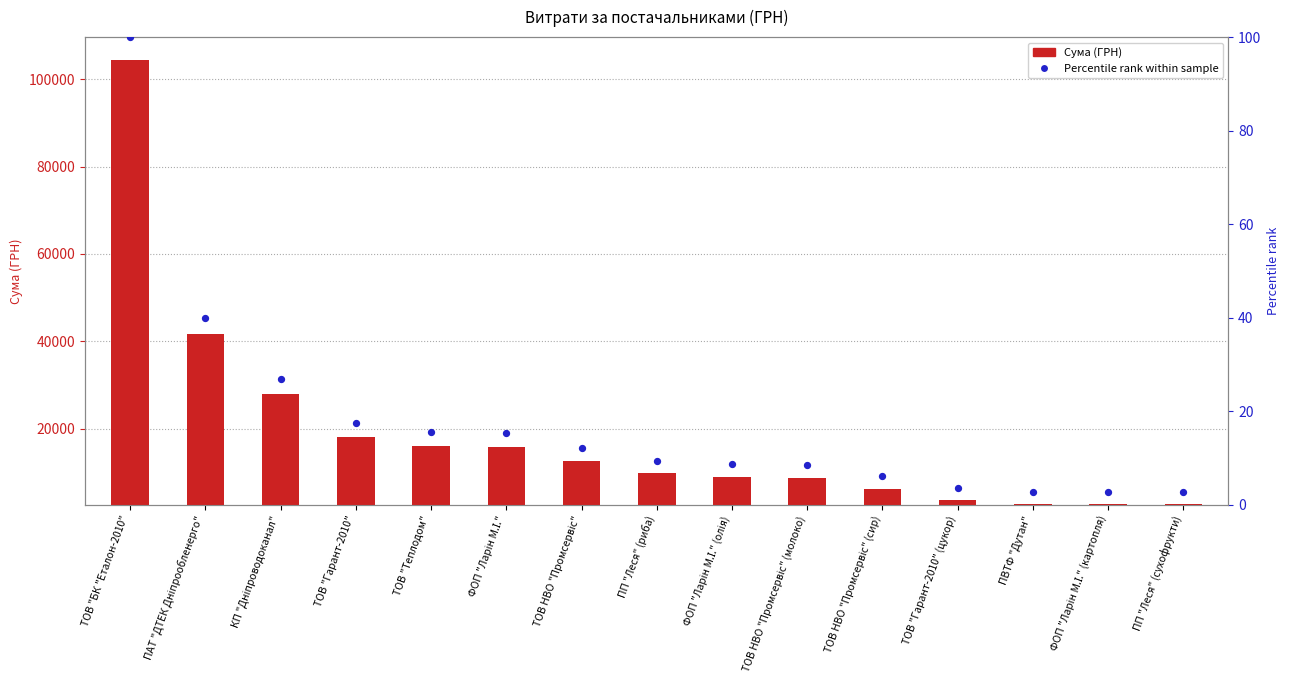

What is the total value across all series at ТОВ "Теплодом"?

13542.2